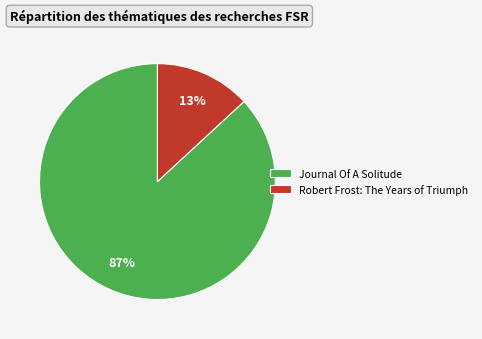

Which category has the biggest portion of the pie?

Journal Of A Solitude